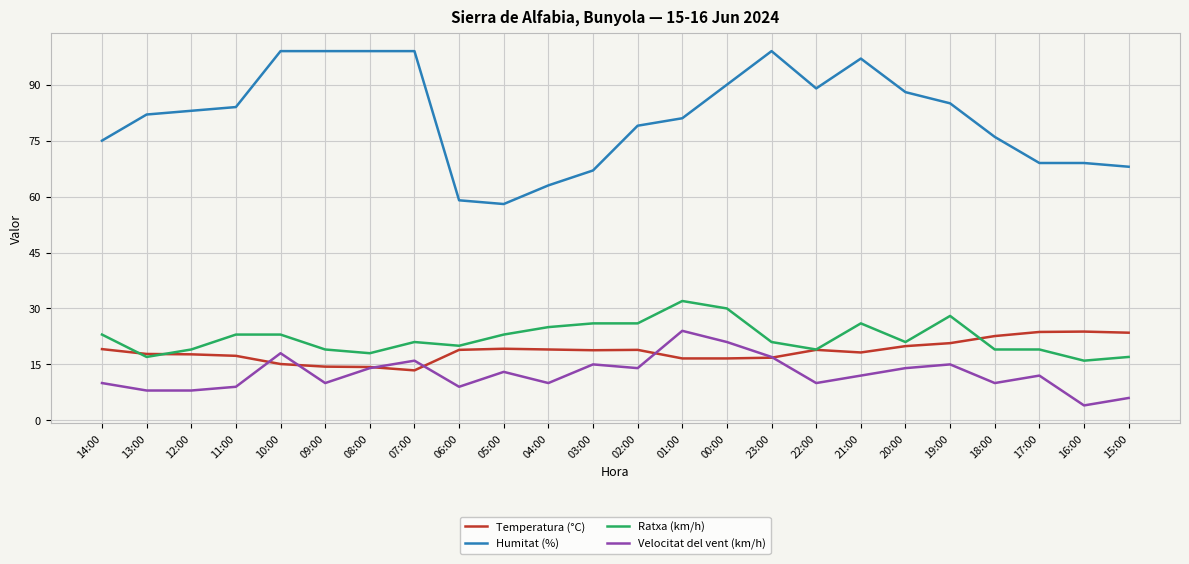

What is the sum of the Humitat (%) values at 07:00 and 12:00?

182.0